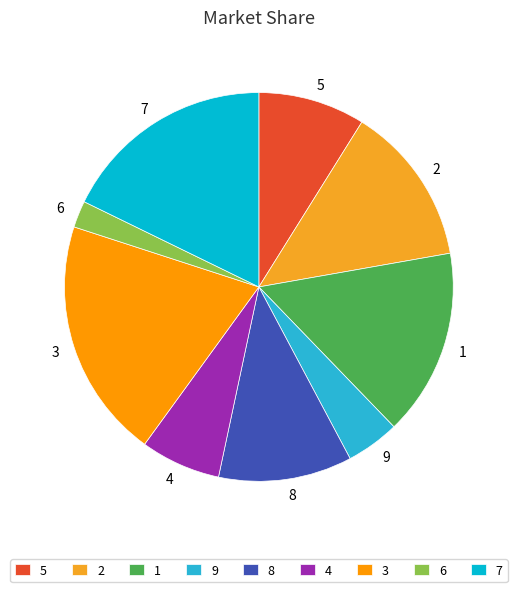

Between 4 and 8, which is larger?

8